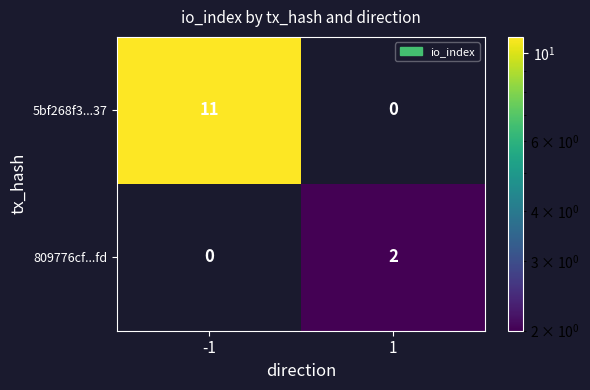

At how many categories does at least one series exceed 8?

1